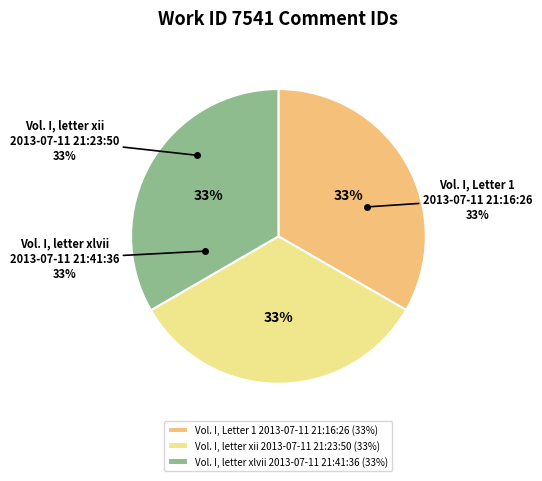

What portion of the pie excludes Vol. I, Letter 1
2013-07-11 21:16:26?

66.7%